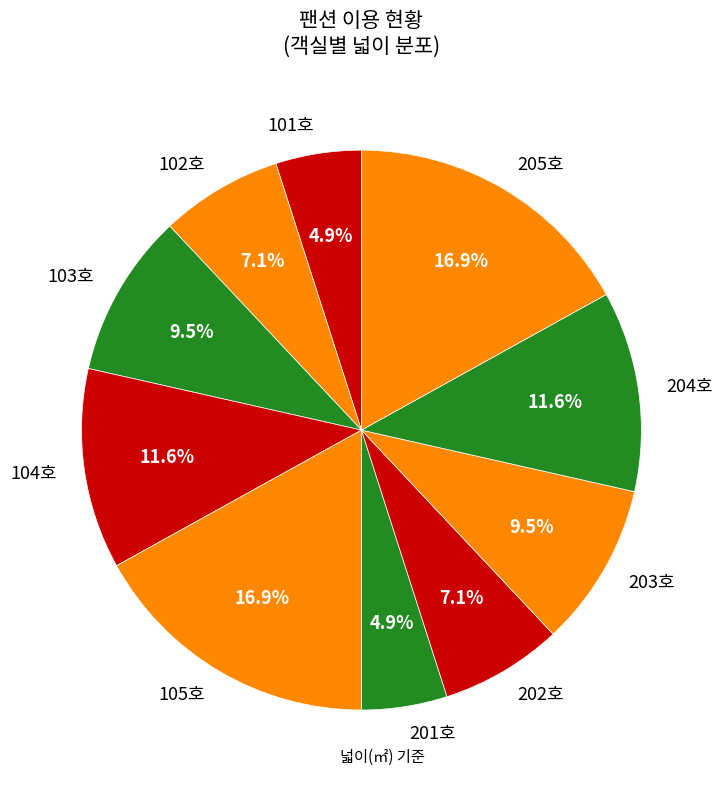

To the nearest percent, what is the average slice percentage?

10%